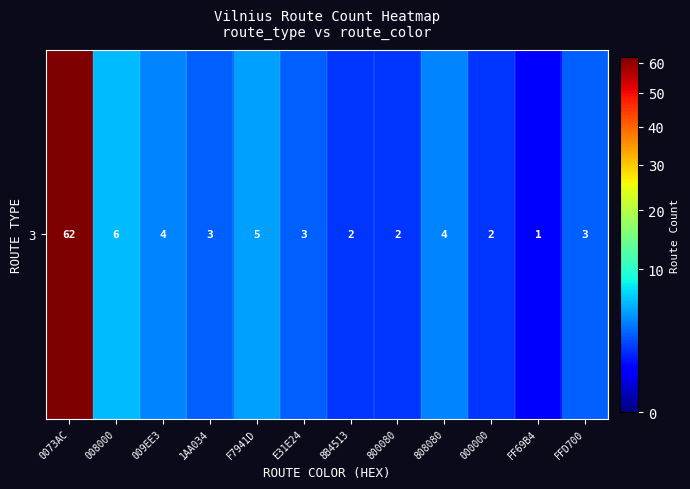

What is the sum of the values at 000000 and FF69B4?

3